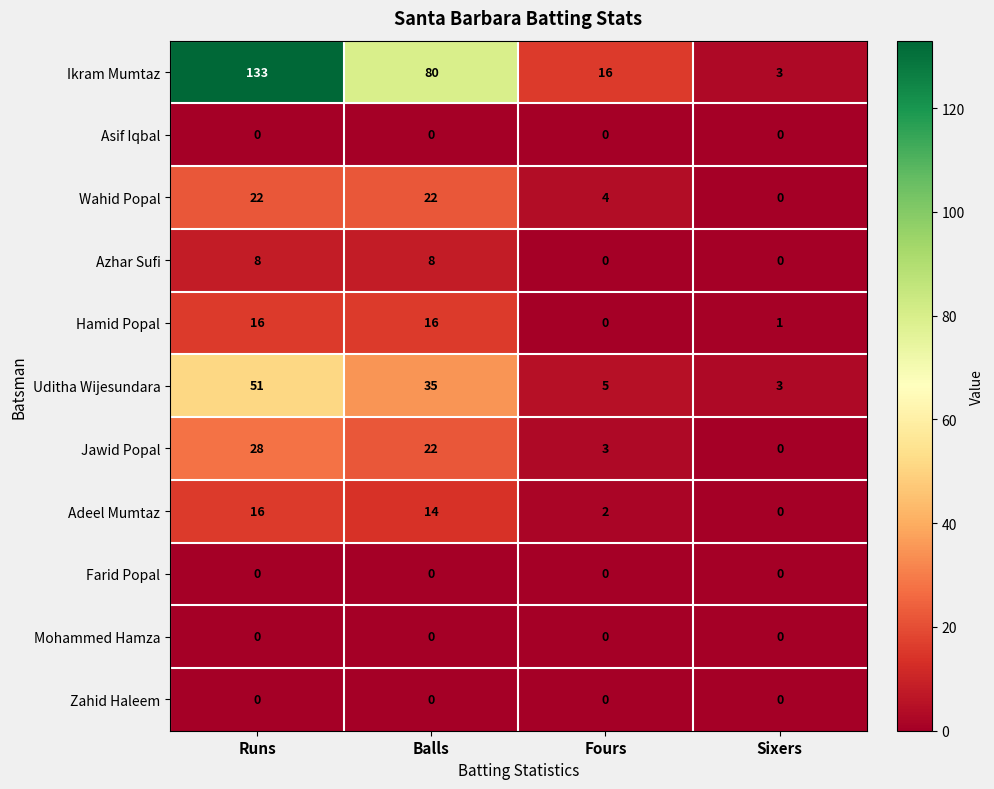

Which series has the largest total across all categories?

Ikram Mumtaz